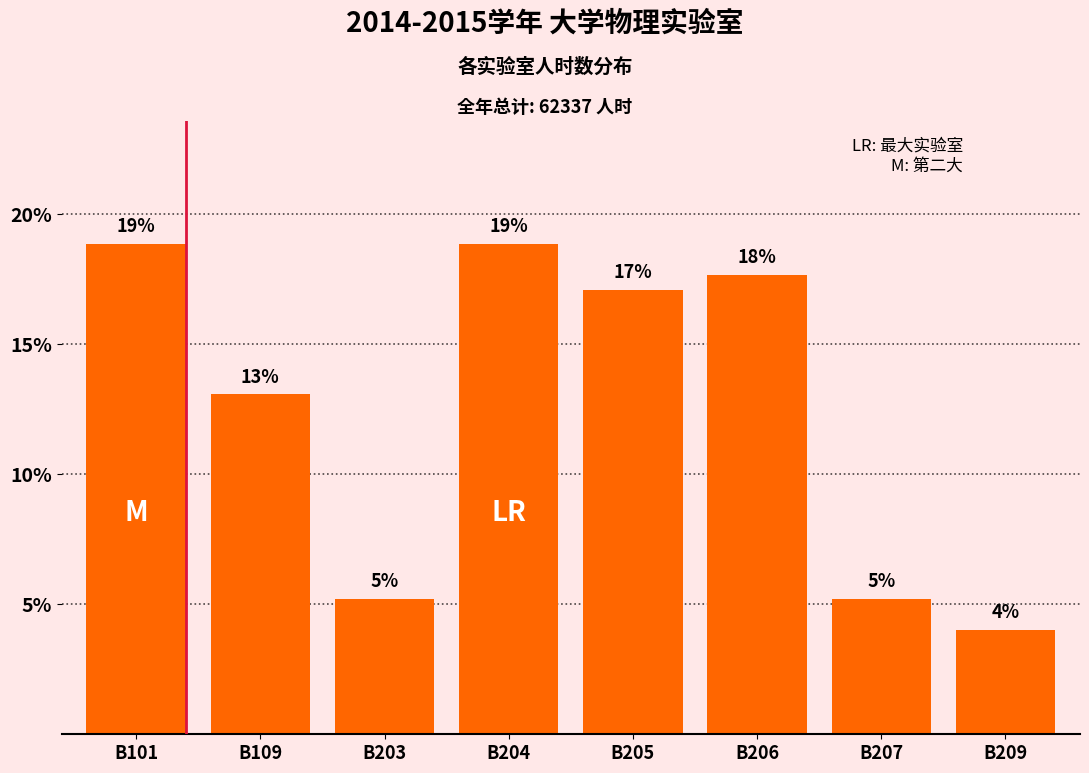

How many bars are there in total?

8